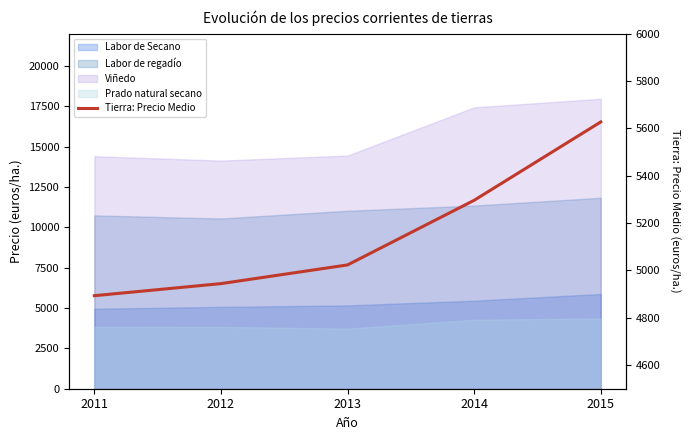

Which label corresponds to the largest value in the chart?

2015